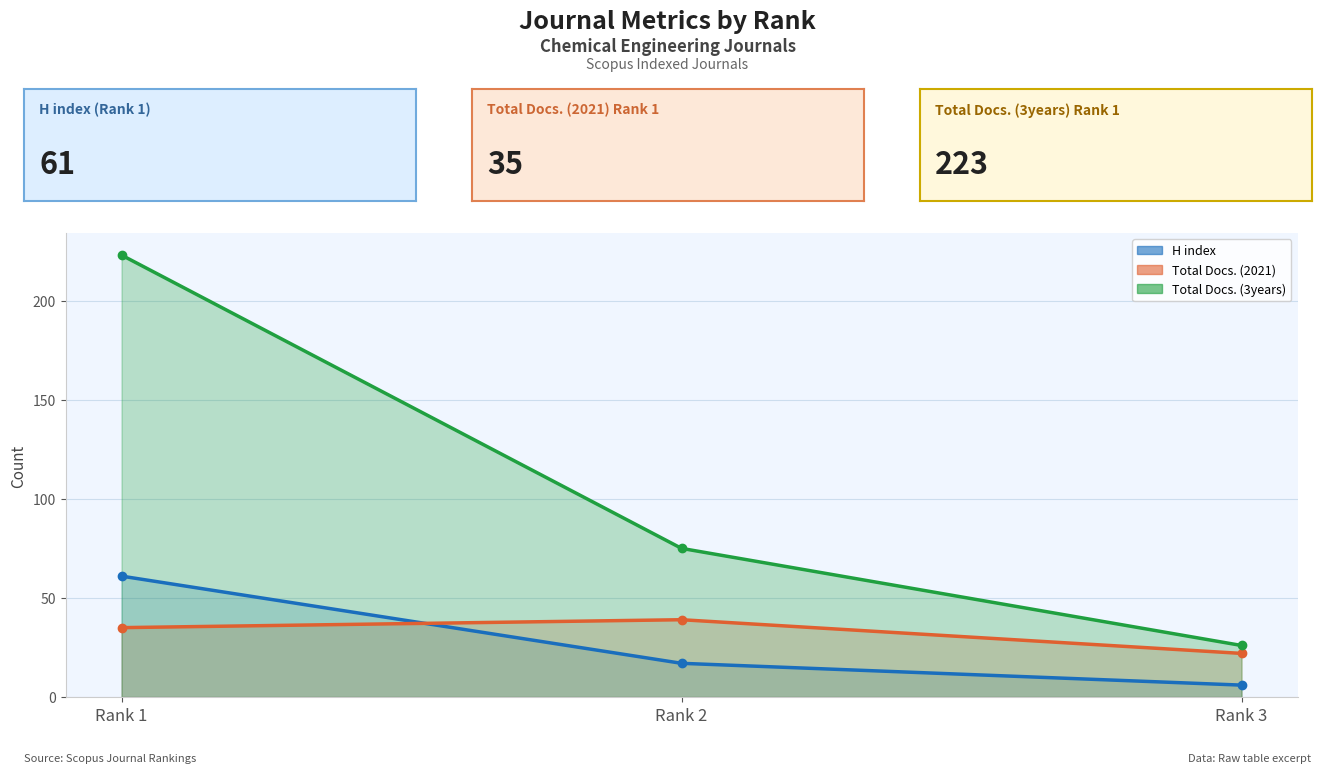

What is the sum of all H index values?

84